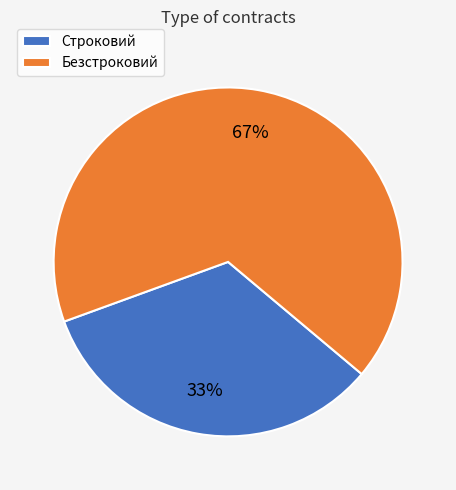

Which category has the biggest portion of the pie?

Безстроковий